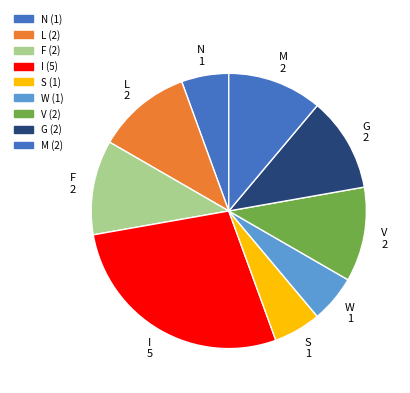

Is there a majority slice in this chart?

No